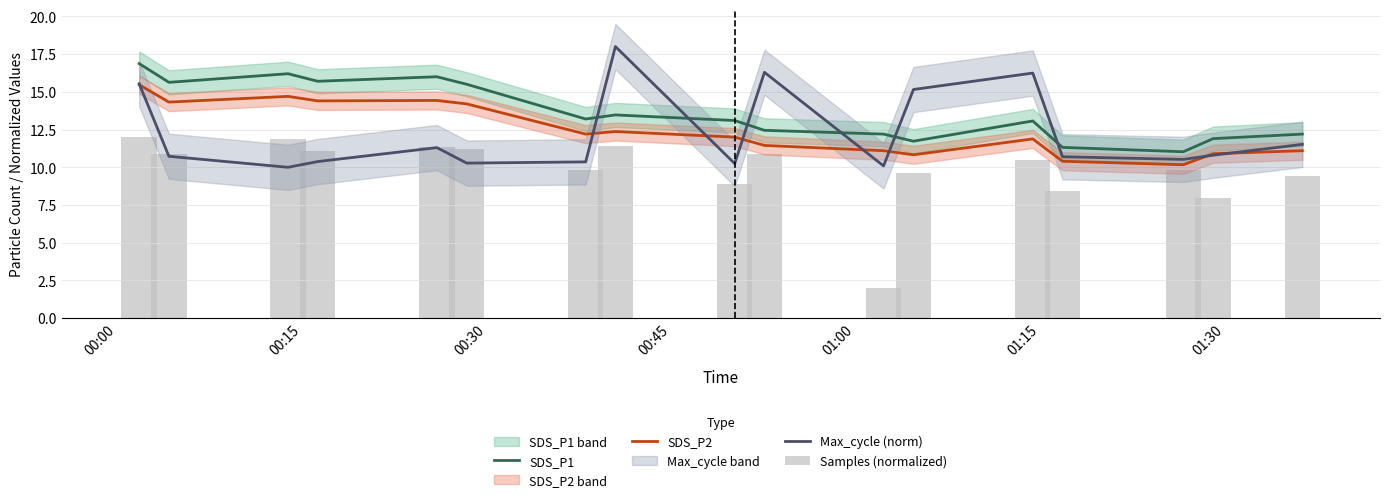

What is the smallest value displayed?

2.0